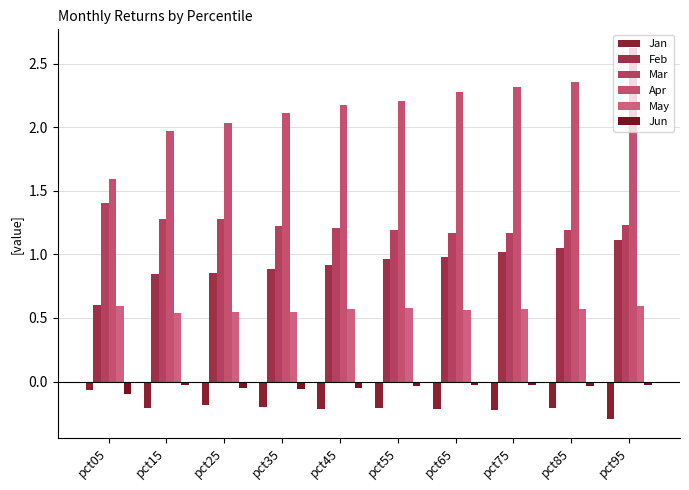

At which category is the sum across all series the highest?

pct95